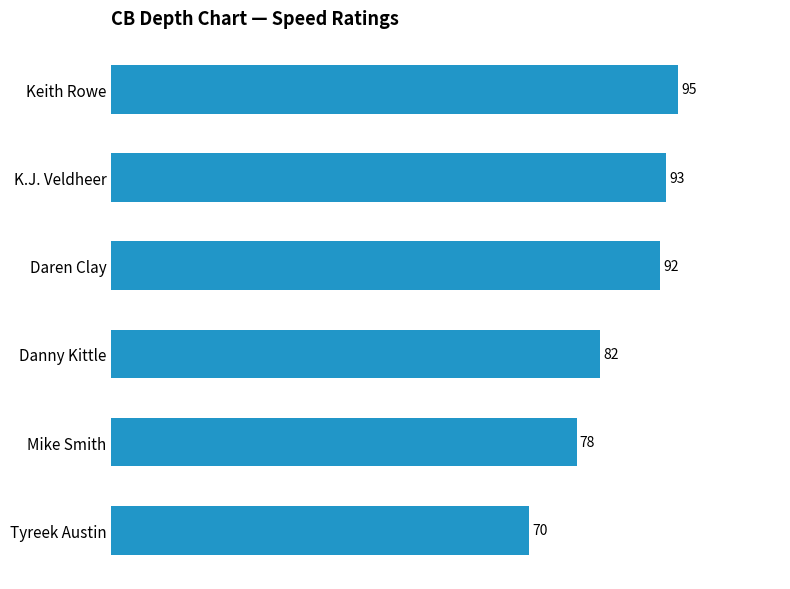

Rank the categories by value from lowest to highest.

Tyreek Austin, Mike Smith, Danny Kittle, Daren Clay, K.J. Veldheer, Keith Rowe